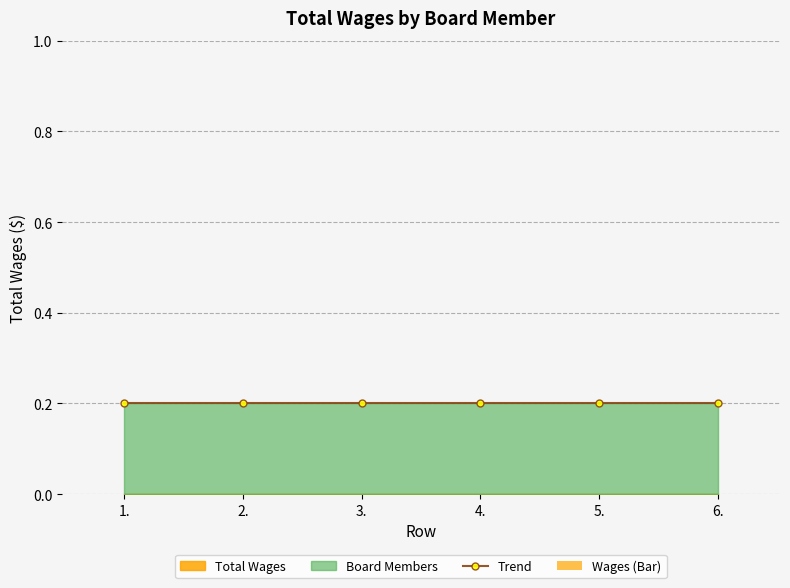

What is the spread (max minus min) of values at 6.?

0.2